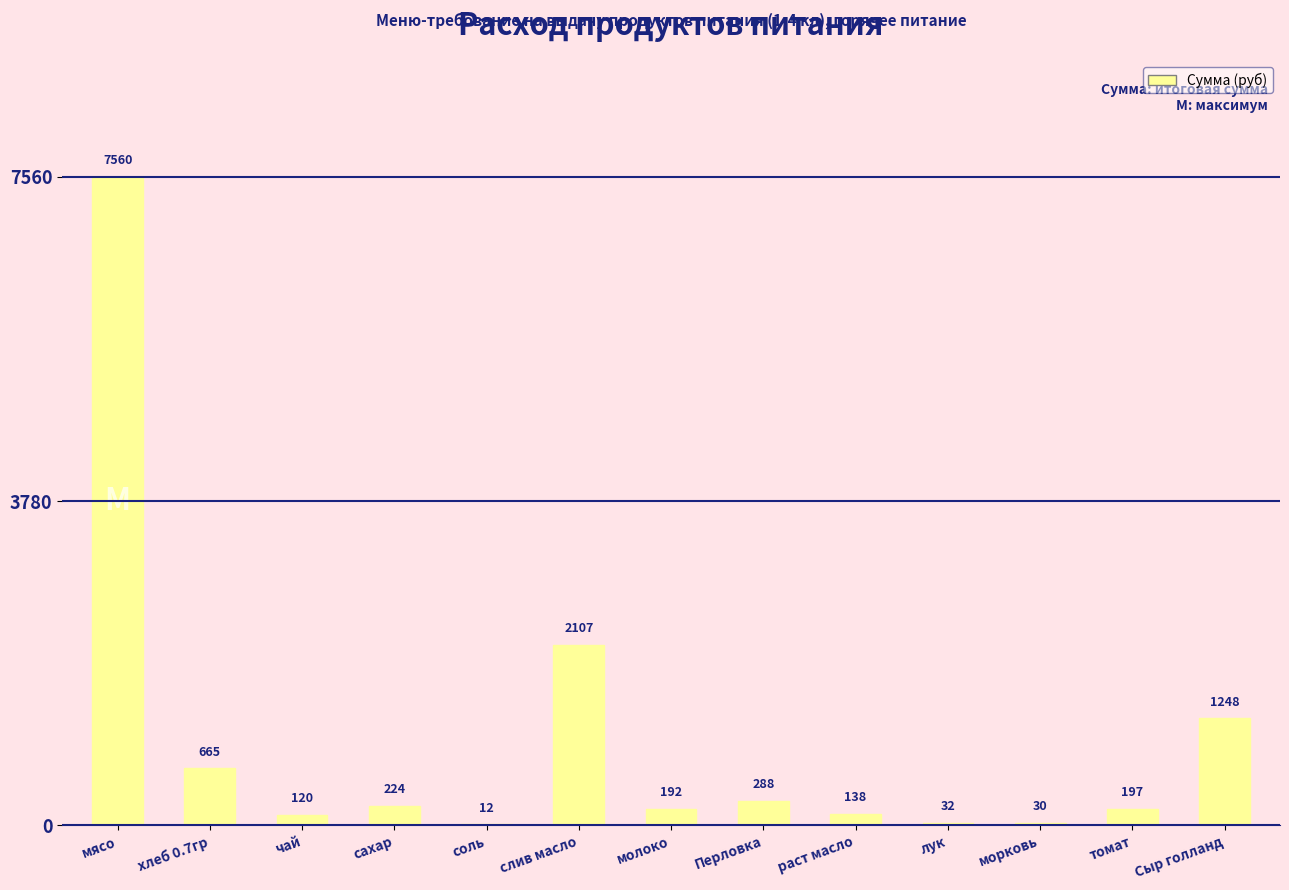

At which category does the chart reach its peak across all series?

мясо